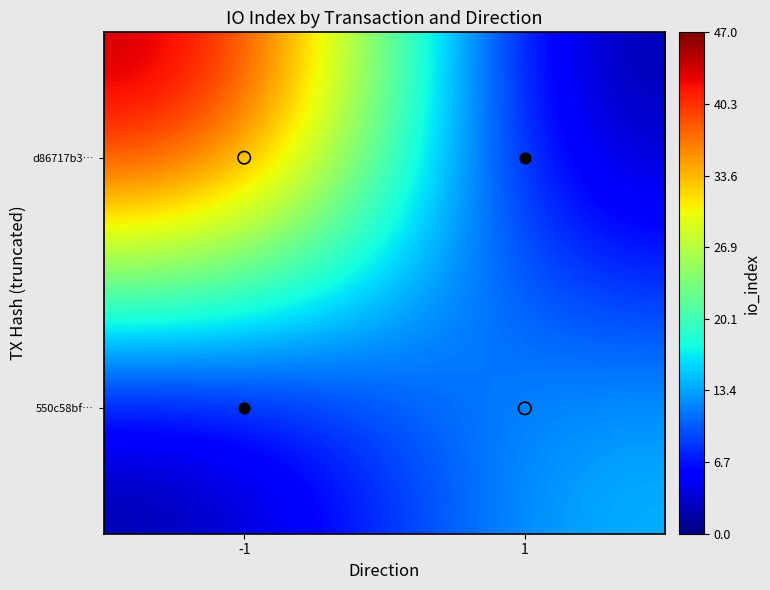

Between -1 and 1, which is larger?

-1